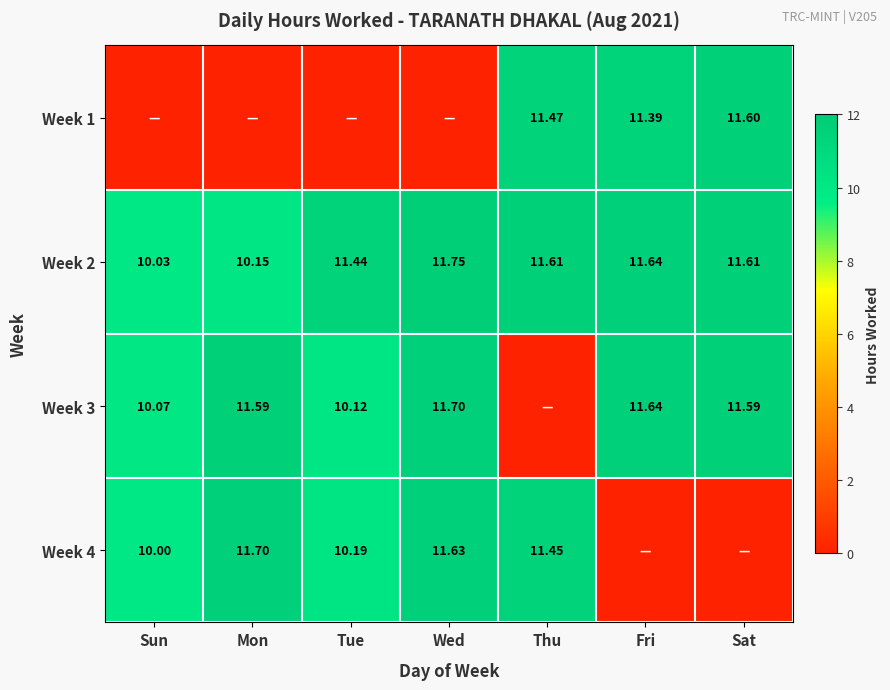

True or false: Week 3 has a value of 11.6 at Fri.

True